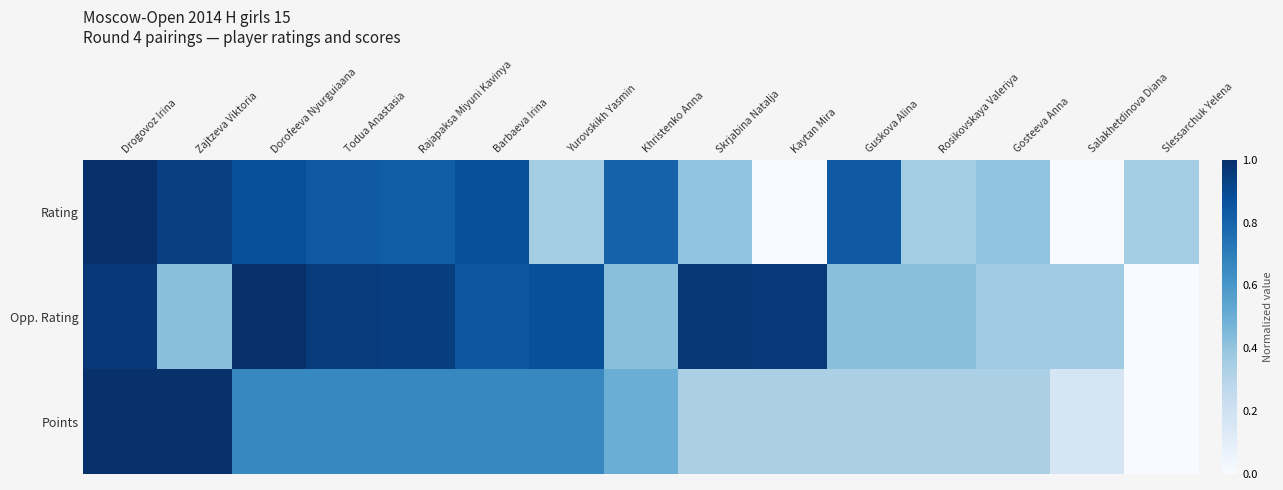

Rank the series by their average value, from lowest to highest.

Points, Rating, Opp. Rating